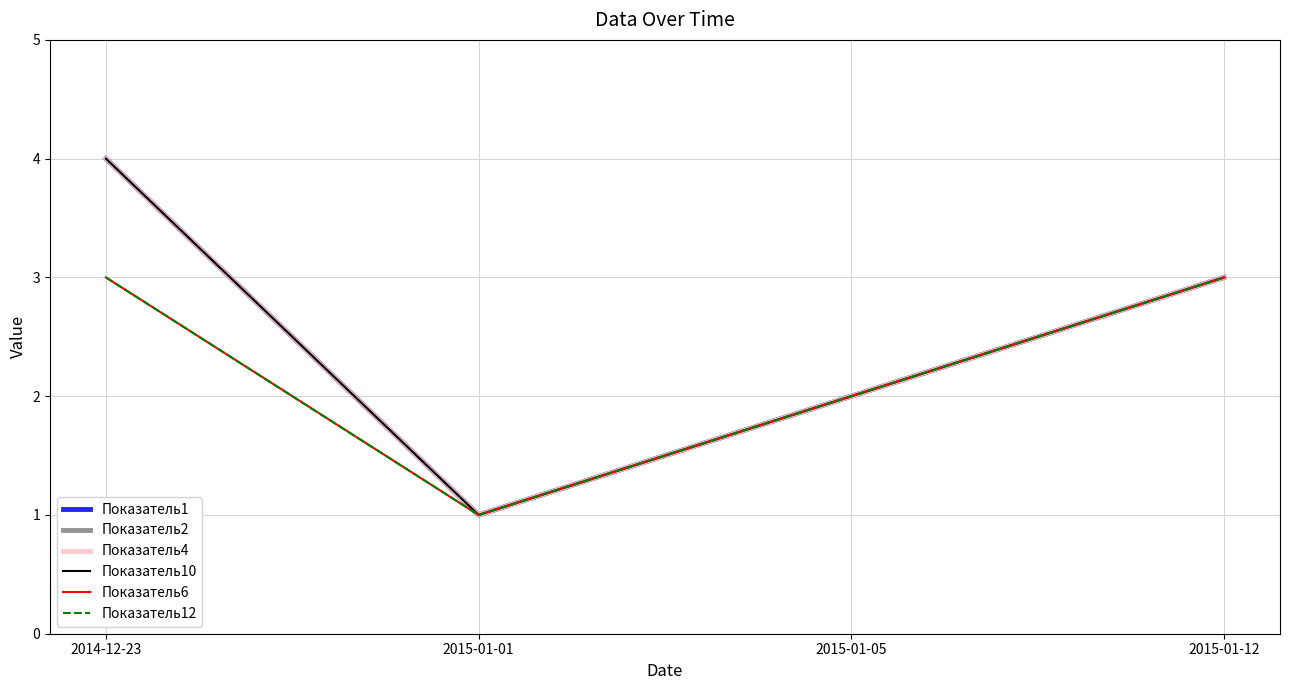

Which series has the largest total across all categories?

Показатель1